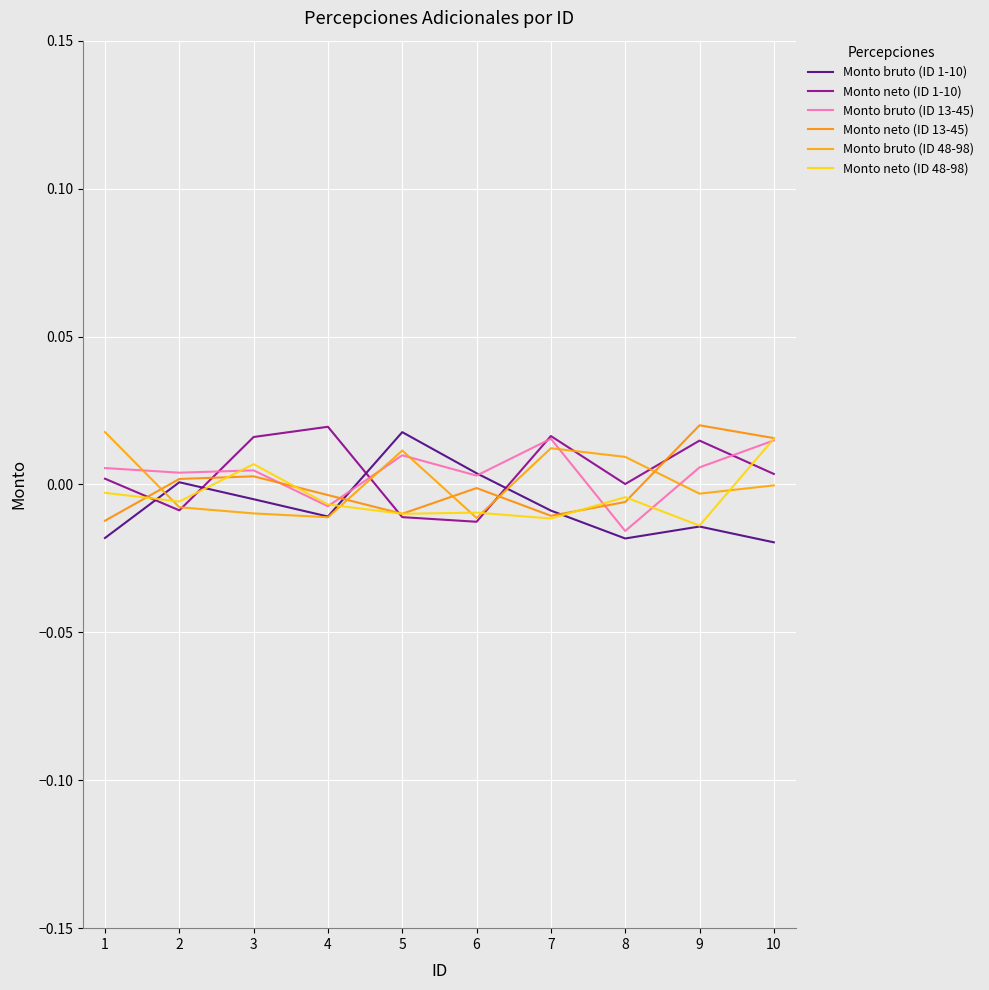

At which label is Monto neto (ID 48-98) closest to 0?

1